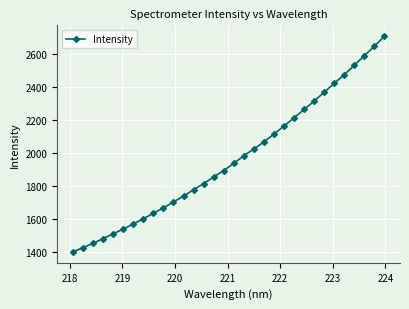

How many data points are less than 1936?

16